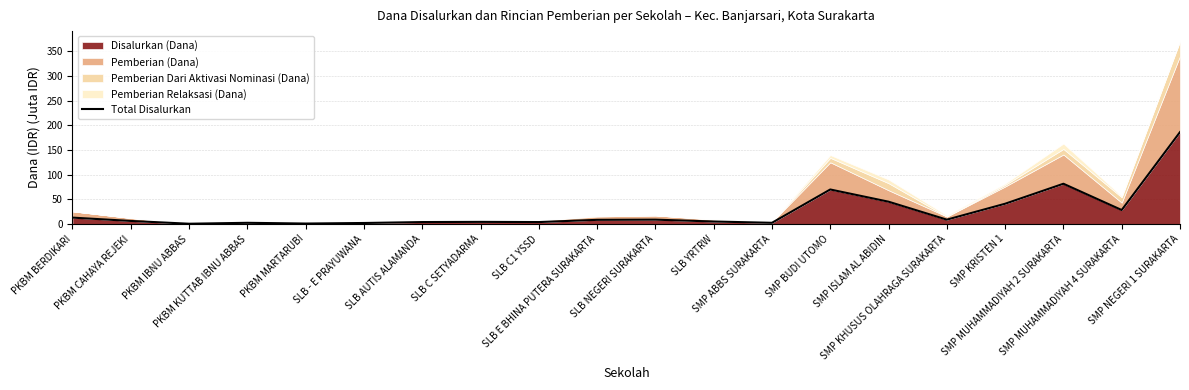

At which category does the data reach its first local valley?

PKBM IBNU ABBAS